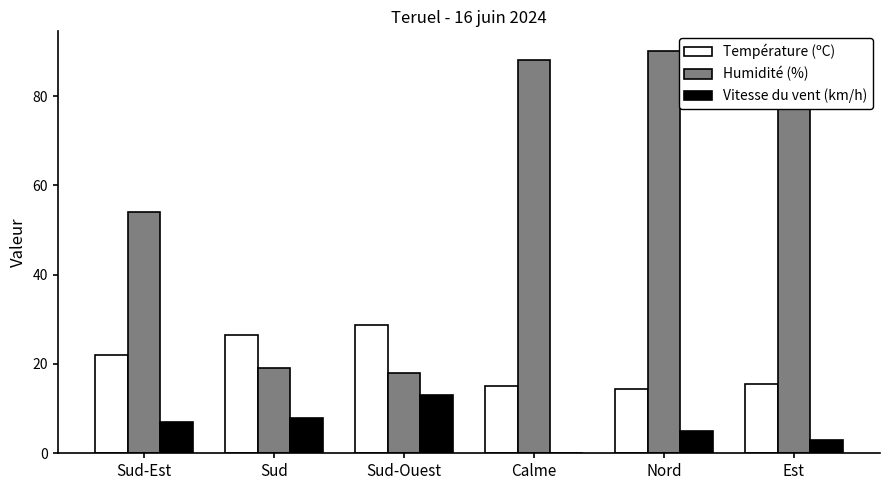

What is the difference between the Vitesse du vent (km/h) values at Sud-Ouest and Nord?

8.0